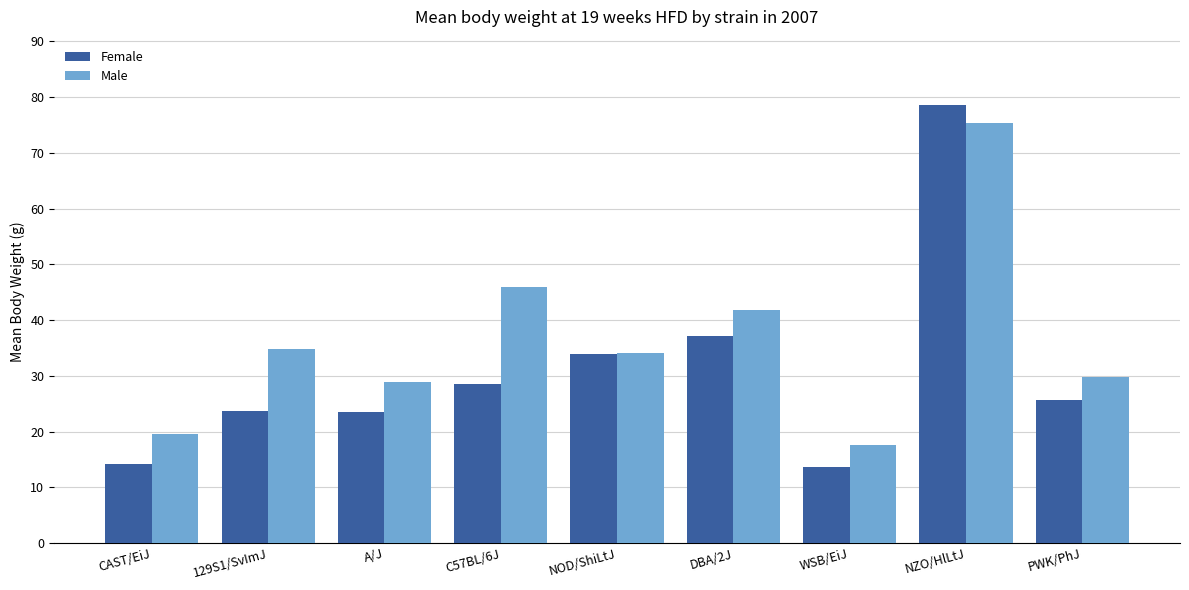

What is the label of the 5th bar from the left?

NOD/ShiLtJ